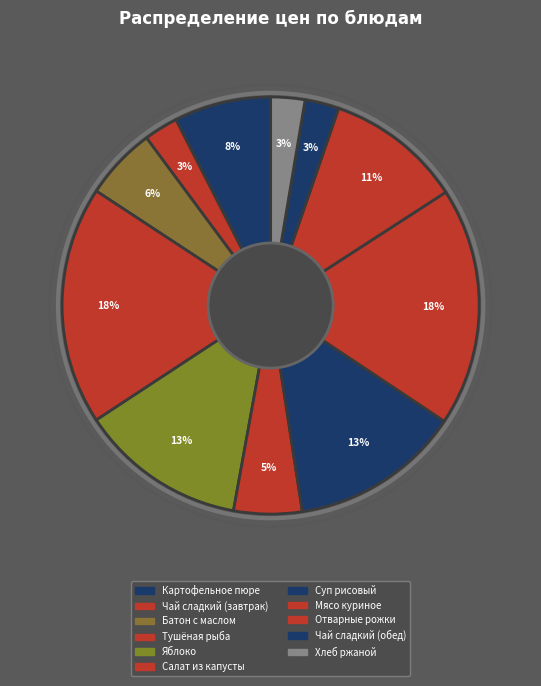

Which category has the biggest portion of the pie?

Тушёная рыба